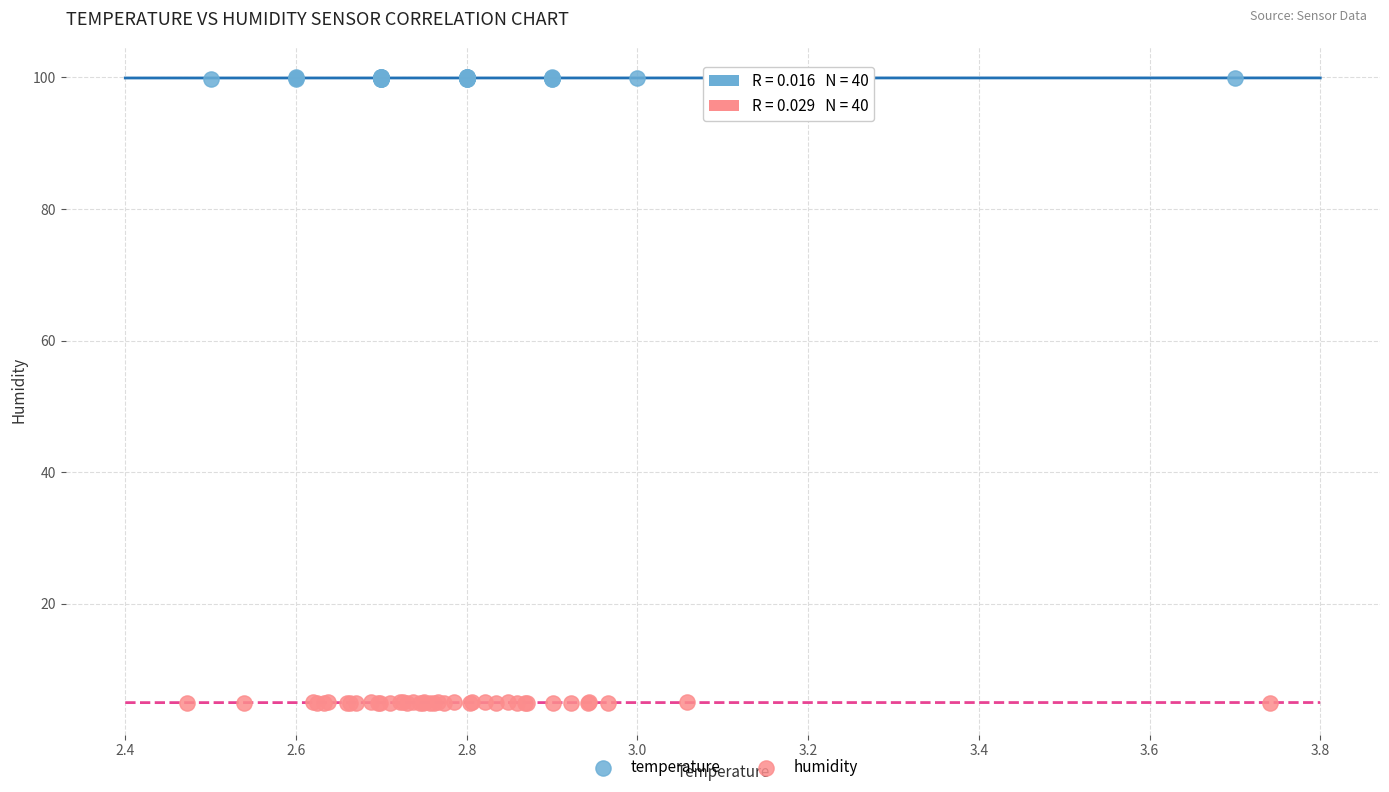

Which series reaches the maximum Y coordinate?

temperature